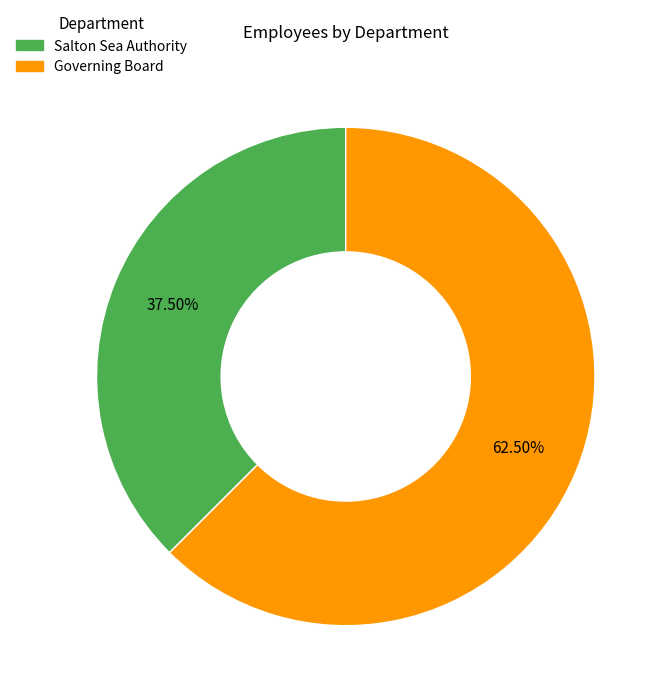

Count the number of slices in the pie.

2